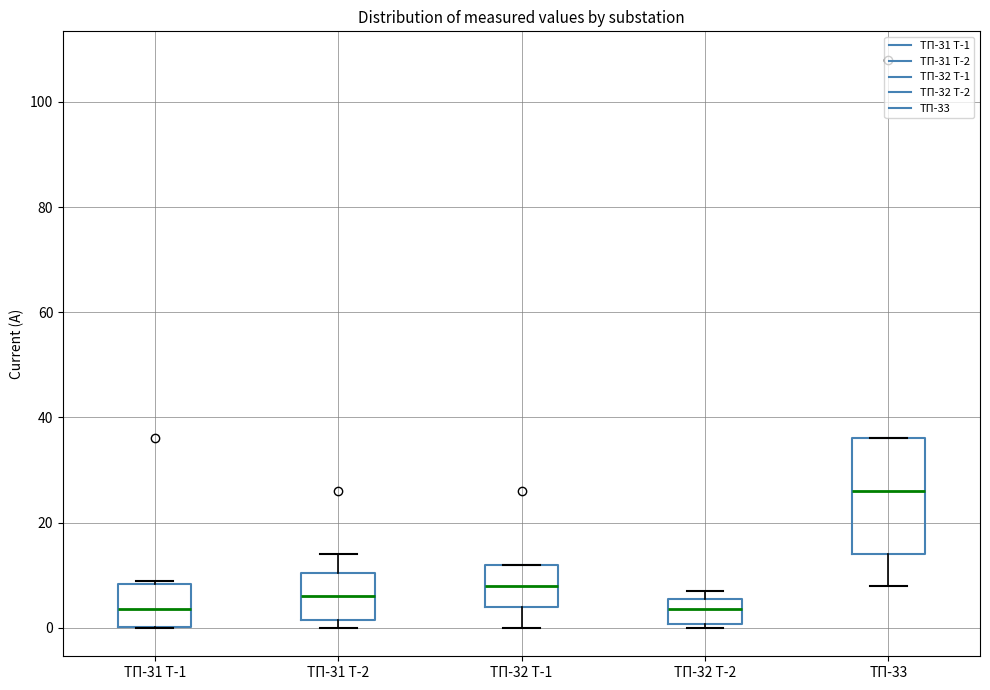

Reading left to right, read every box against the y-axis: the position of its median line, the range the box covers, and the ends of its whiskers. The values are not printed on the chart, so give them approximately, as read against the axis.

ТП-31 Т-1: median 4, box 0 to 8, whiskers 0 to 10
ТП-31 Т-2: median 6, box 2 to 10, whiskers 0 to 14
ТП-32 Т-1: median 8, box 4 to 12, whiskers 0 to 12
ТП-32 Т-2: median 4, box 0 to 6, whiskers 0 (just below the box's lower edge) to 8
ТП-33: median 26, box 14 to 36, whiskers 8 to 36